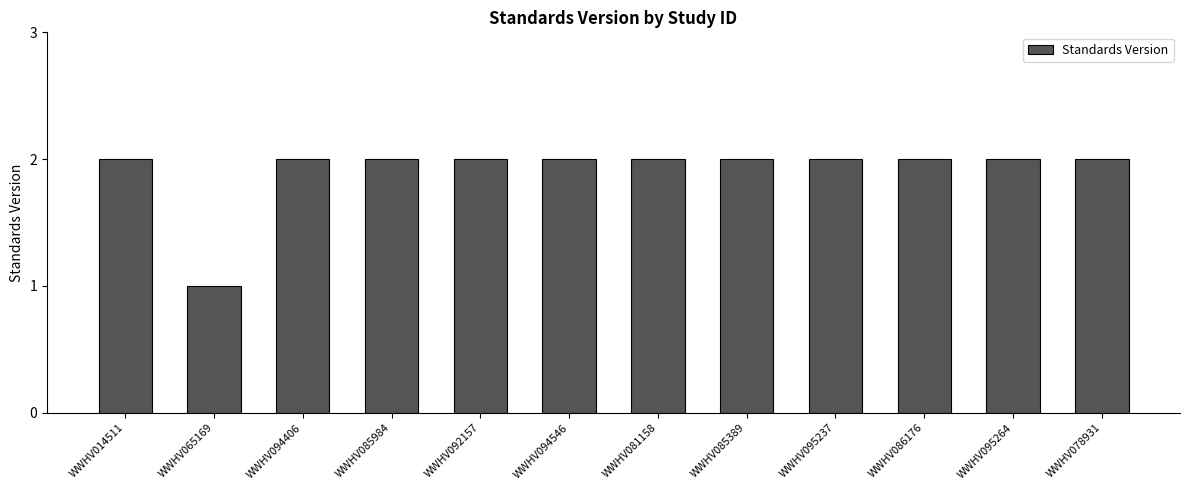

Is it true that the value at WWHV094406 is 2?

True